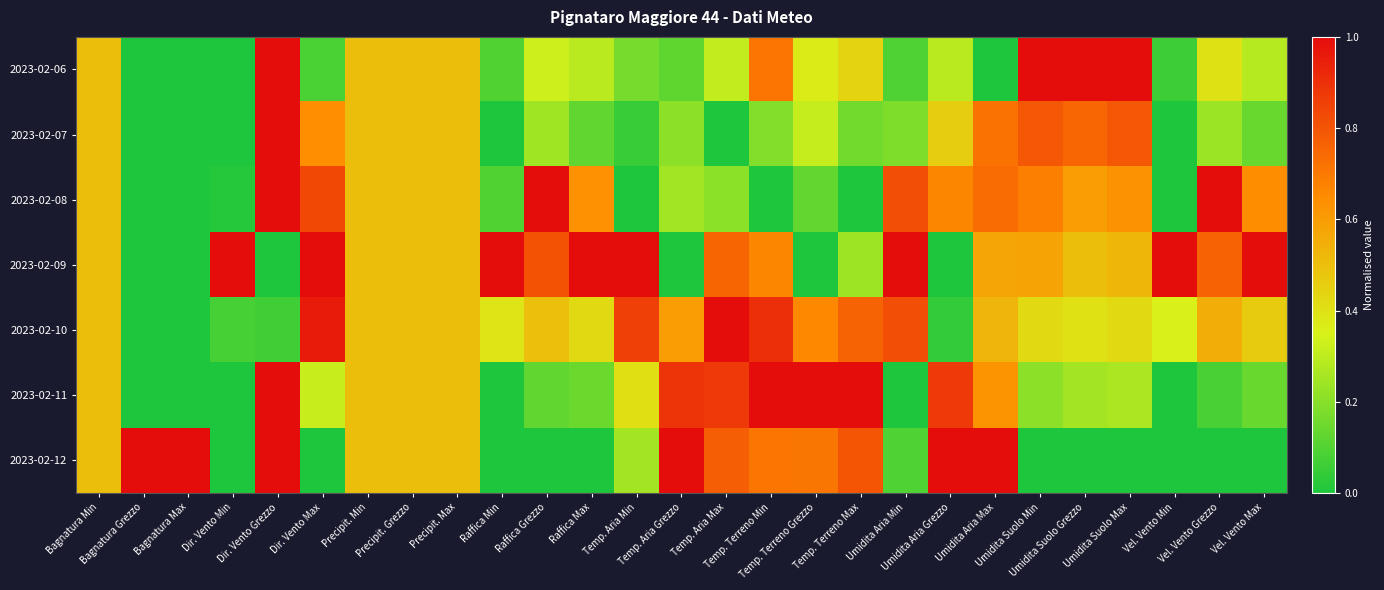

Reading left to right, extract all data points from this chart.

2023-02-06: Bagnatura Min=0.5	Bagnatura Grezzo=0.0	Bagnatura Max=0.0	Dir. Vento Min=0.0	Dir. Vento Grezzo=1.0	Dir. Vento Max=0.1	Precipit. Min=0.5	Precipit. Grezzo=0.5	Precipit. Max=0.5	Raffica Min=0.1	Raffica Grezzo=0.3	Raffica Max=0.3	Temp. Aria Min=0.2	Temp. Aria Grezzo=0.1	Temp. Aria Max=0.3	Temp. Terreno Min=0.7	Temp. Terreno Grezzo=0.4	Temp. Terreno Max=0.4	Umidita Aria Min=0.1	Umidita Aria Grezzo=0.3	Umidita Aria Max=0.0	Umidita Suolo Min=1.0	Umidita Suolo Grezzo=1.0	Umidita Suolo Max=1.0	Vel. Vento Min=0.1	Vel. Vento Grezzo=0.4	Vel. Vento Max=0.3
2023-02-07: Bagnatura Min=0.5	Bagnatura Grezzo=0.0	Bagnatura Max=0.0	Dir. Vento Min=0.0	Dir. Vento Grezzo=1.0	Dir. Vento Max=0.6	Precipit. Min=0.5	Precipit. Grezzo=0.5	Precipit. Max=0.5	Raffica Min=0.0	Raffica Grezzo=0.2	Raffica Max=0.1	Temp. Aria Min=0.0	Temp. Aria Grezzo=0.2	Temp. Aria Max=0.0	Temp. Terreno Min=0.2	Temp. Terreno Grezzo=0.3	Temp. Terreno Max=0.2	Umidita Aria Min=0.2	Umidita Aria Grezzo=0.5	Umidita Aria Max=0.7	Umidita Suolo Min=0.8	Umidita Suolo Grezzo=0.8	Umidita Suolo Max=0.8	Vel. Vento Min=0.0	Vel. Vento Grezzo=0.2	Vel. Vento Max=0.1
2023-02-08: Bagnatura Min=0.5	Bagnatura Grezzo=0.0	Bagnatura Max=0.0	Dir. Vento Min=0.0	Dir. Vento Grezzo=1.0	Dir. Vento Max=0.8	Precipit. Min=0.5	Precipit. Grezzo=0.5	Precipit. Max=0.5	Raffica Min=0.1	Raffica Grezzo=1.0	Raffica Max=0.6	Temp. Aria Min=0.0	Temp. Aria Grezzo=0.2	Temp. Aria Max=0.2	Temp. Terreno Min=0.0	Temp. Terreno Grezzo=0.1	Temp. Terreno Max=0.0	Umidita Aria Min=0.8	Umidita Aria Grezzo=0.7	Umidita Aria Max=0.7	Umidita Suolo Min=0.7	Umidita Suolo Grezzo=0.6	Umidita Suolo Max=0.6	Vel. Vento Min=0.0	Vel. Vento Grezzo=1.0	Vel. Vento Max=0.6
2023-02-09: Bagnatura Min=0.5	Bagnatura Grezzo=0.0	Bagnatura Max=0.0	Dir. Vento Min=1.0	Dir. Vento Grezzo=0.0	Dir. Vento Max=1.0	Precipit. Min=0.5	Precipit. Grezzo=0.5	Precipit. Max=0.5	Raffica Min=1.0	Raffica Grezzo=0.8	Raffica Max=1.0	Temp. Aria Min=1.0	Temp. Aria Grezzo=0.0	Temp. Aria Max=0.8	Temp. Terreno Min=0.7	Temp. Terreno Grezzo=0.0	Temp. Terreno Max=0.2	Umidita Aria Min=1.0	Umidita Aria Grezzo=0.0	Umidita Aria Max=0.6	Umidita Suolo Min=0.6	Umidita Suolo Grezzo=0.5	Umidita Suolo Max=0.5	Vel. Vento Min=1.0	Vel. Vento Grezzo=0.8	Vel. Vento Max=1.0
2023-02-10: Bagnatura Min=0.5	Bagnatura Grezzo=0.0	Bagnatura Max=0.0	Dir. Vento Min=0.1	Dir. Vento Grezzo=0.1	Dir. Vento Max=1.0	Precipit. Min=0.5	Precipit. Grezzo=0.5	Precipit. Max=0.5	Raffica Min=0.4	Raffica Grezzo=0.5	Raffica Max=0.4	Temp. Aria Min=0.9	Temp. Aria Grezzo=0.6	Temp. Aria Max=1.0	Temp. Terreno Min=0.9	Temp. Terreno Grezzo=0.7	Temp. Terreno Max=0.8	Umidita Aria Min=0.8	Umidita Aria Grezzo=0.0	Umidita Aria Max=0.5	Umidita Suolo Min=0.4	Umidita Suolo Grezzo=0.4	Umidita Suolo Max=0.4	Vel. Vento Min=0.4	Vel. Vento Grezzo=0.6	Vel. Vento Max=0.5
2023-02-11: Bagnatura Min=0.5	Bagnatura Grezzo=0.0	Bagnatura Max=0.0	Dir. Vento Min=0.0	Dir. Vento Grezzo=1.0	Dir. Vento Max=0.3	Precipit. Min=0.5	Precipit. Grezzo=0.5	Precipit. Max=0.5	Raffica Min=0.0	Raffica Grezzo=0.1	Raffica Max=0.1	Temp. Aria Min=0.4	Temp. Aria Grezzo=0.9	Temp. Aria Max=0.9	Temp. Terreno Min=1.0	Temp. Terreno Grezzo=1.0	Temp. Terreno Max=1.0	Umidita Aria Min=0.0	Umidita Aria Grezzo=0.9	Umidita Aria Max=0.6	Umidita Suolo Min=0.2	Umidita Suolo Grezzo=0.2	Umidita Suolo Max=0.3	Vel. Vento Min=0.0	Vel. Vento Grezzo=0.1	Vel. Vento Max=0.1
2023-02-12: Bagnatura Min=0.5	Bagnatura Grezzo=1.0	Bagnatura Max=1.0	Dir. Vento Min=0.0	Dir. Vento Grezzo=1.0	Dir. Vento Max=0.0	Precipit. Min=0.5	Precipit. Grezzo=0.5	Precipit. Max=0.5	Raffica Min=0.0	Raffica Grezzo=0.0	Raffica Max=0.0	Temp. Aria Min=0.2	Temp. Aria Grezzo=1.0	Temp. Aria Max=0.8	Temp. Terreno Min=0.7	Temp. Terreno Grezzo=0.7	Temp. Terreno Max=0.8	Umidita Aria Min=0.1	Umidita Aria Grezzo=1.0	Umidita Aria Max=1.0	Umidita Suolo Min=0.0	Umidita Suolo Grezzo=0.0	Umidita Suolo Max=0.0	Vel. Vento Min=0.0	Vel. Vento Grezzo=0.0	Vel. Vento Max=0.0